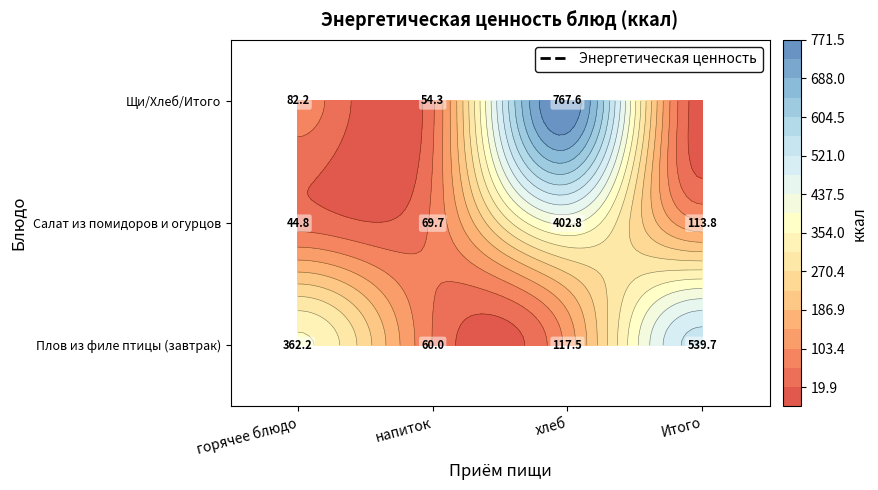

Is the value of Щи из свежей капусты at Итого greater than the value of Плов из филе птицы (завтрак) at хлеб?

No